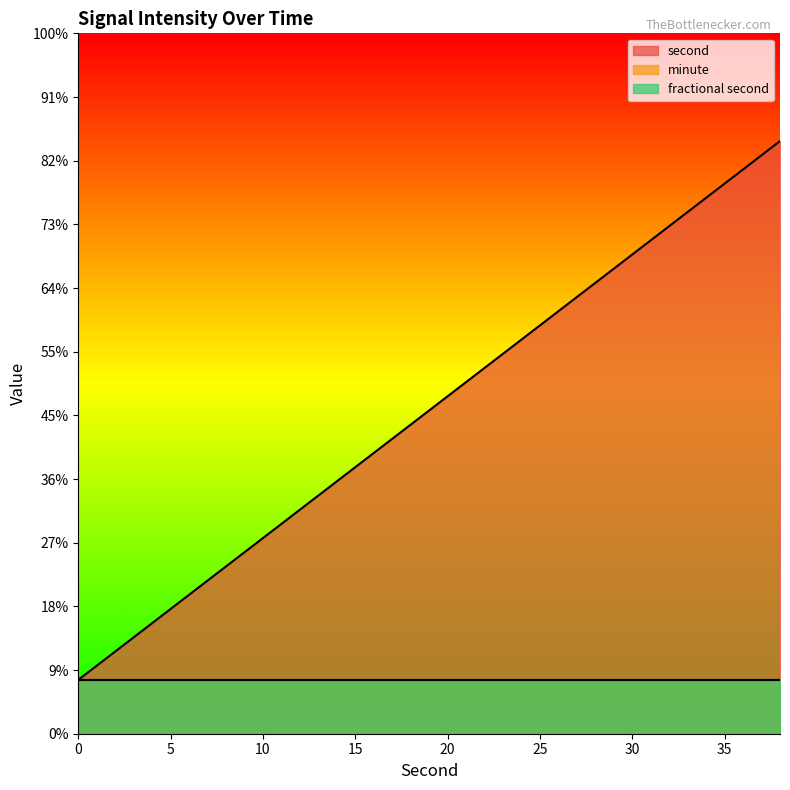

True or false: fractional second and minute cross at least once.

False